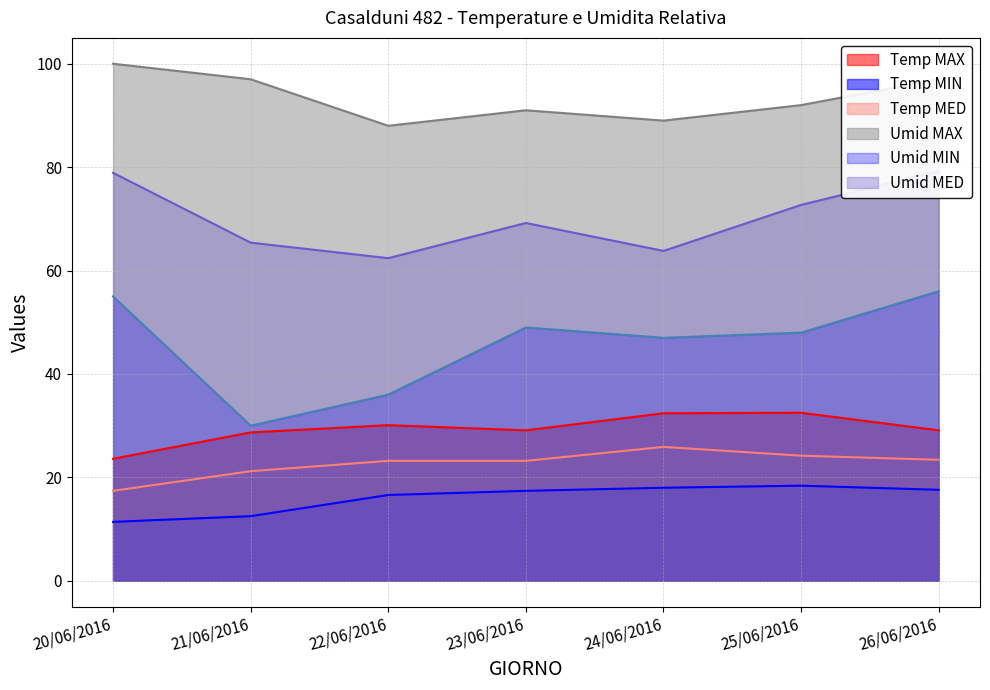

How many interior local valleys does the Temp MAX series have?

1